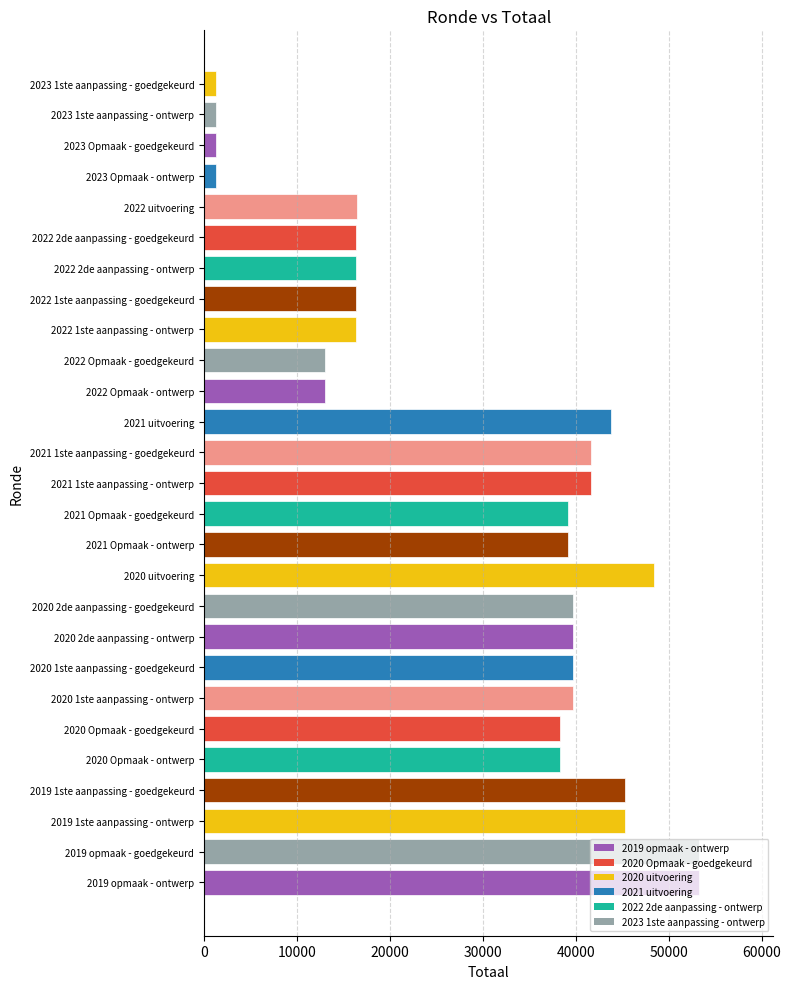

The chart shows a value of 38322 at 2020 Opmaak - goedgekeurd. True or false?

True